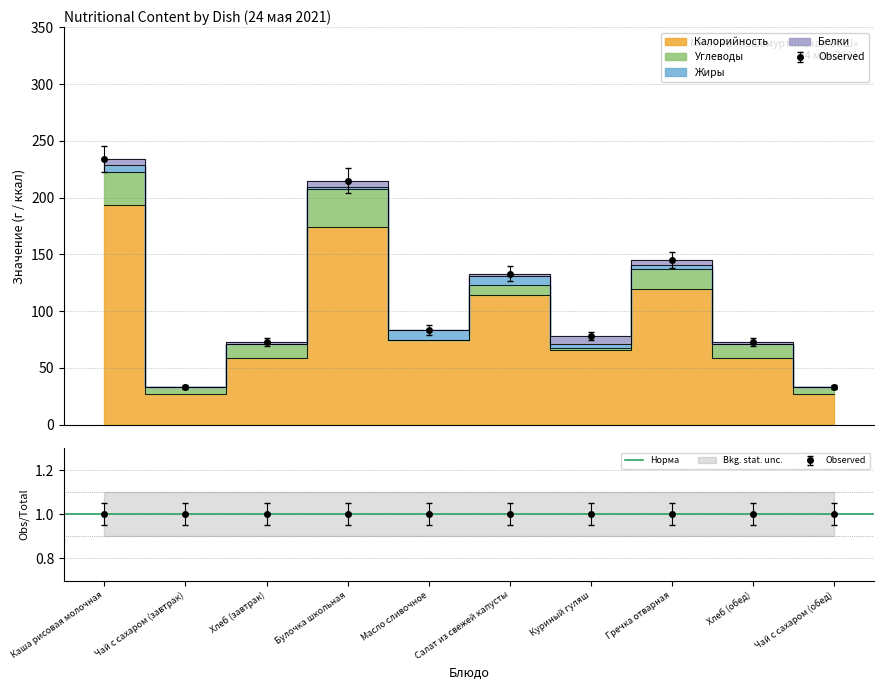

True or false: Белки and Калорийность intersect in this chart.

False